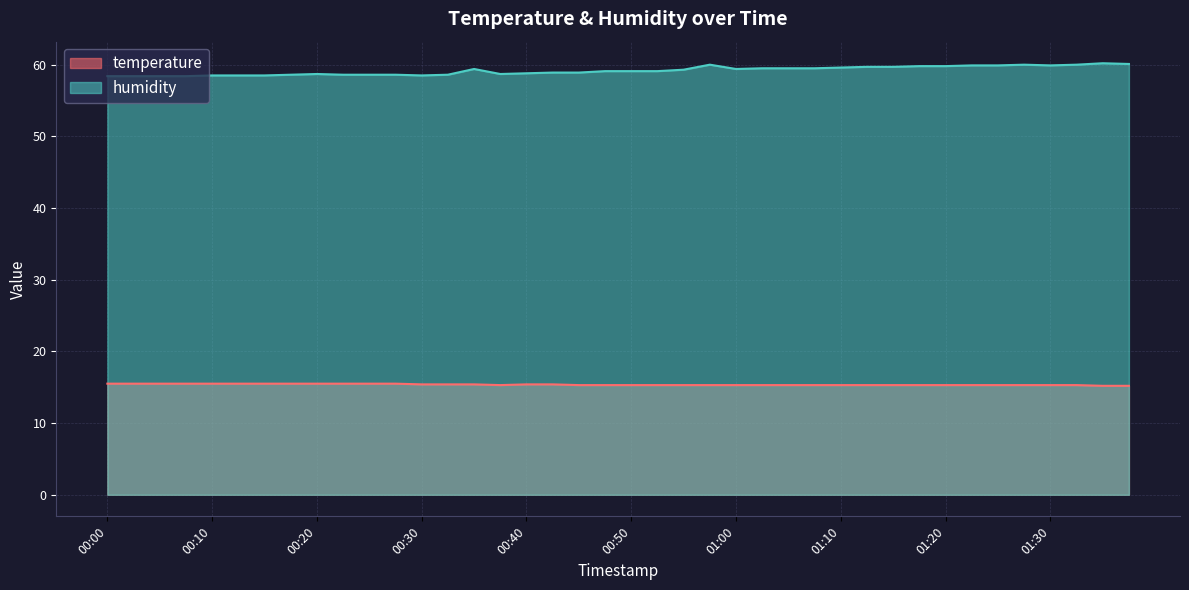

What position from the right is 00:47?

21